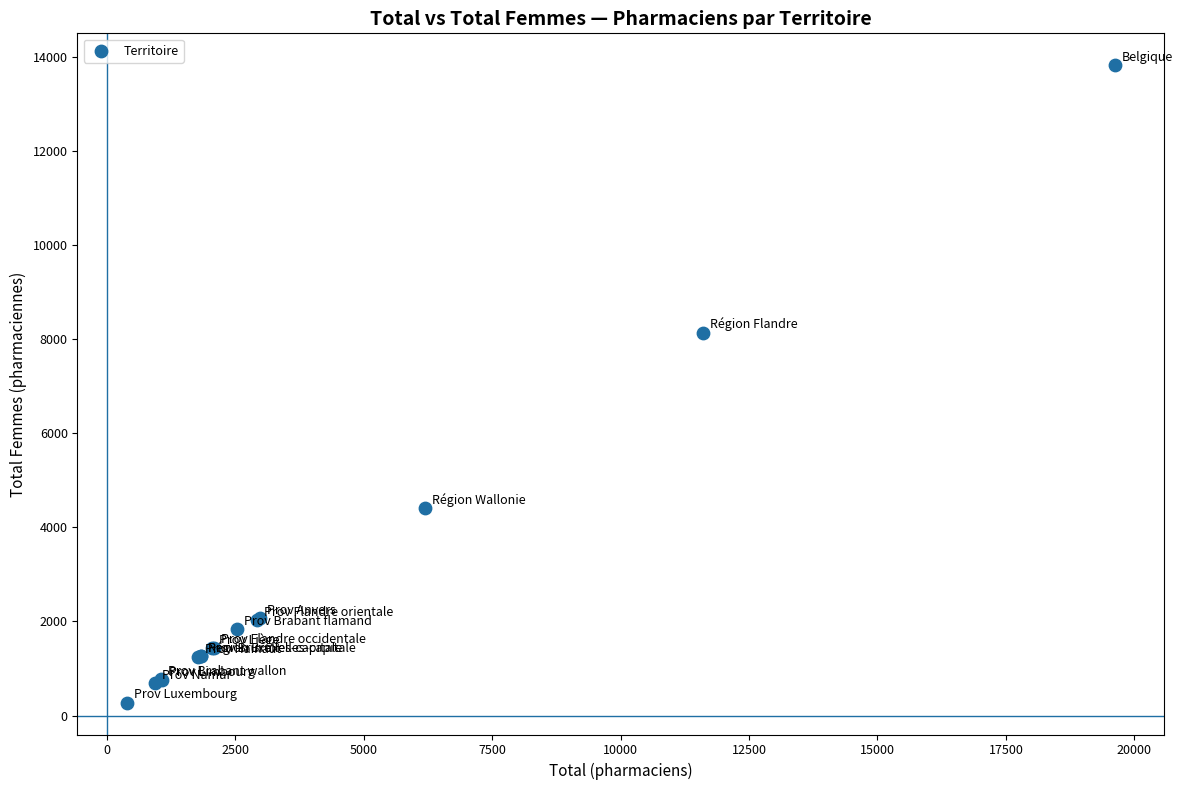

What Y value in the scatter plot is closest to 7051?

8143